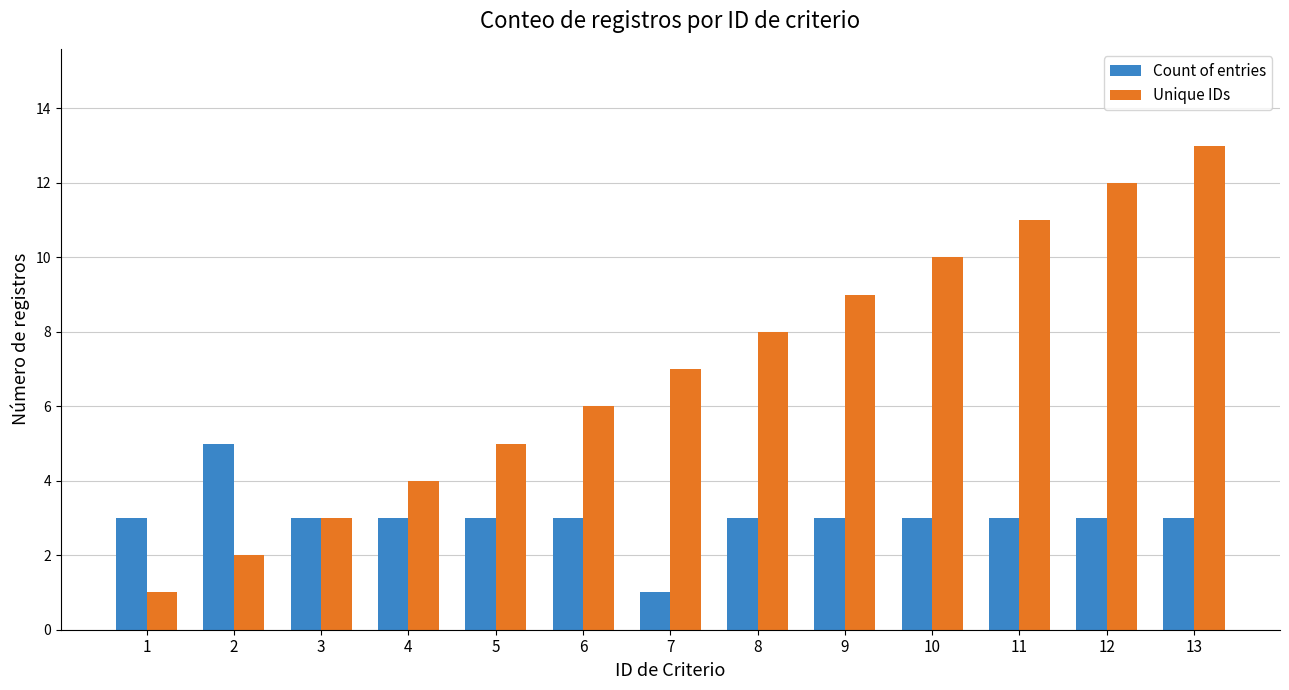

How many Count of entries values are between 3 and 4?

11